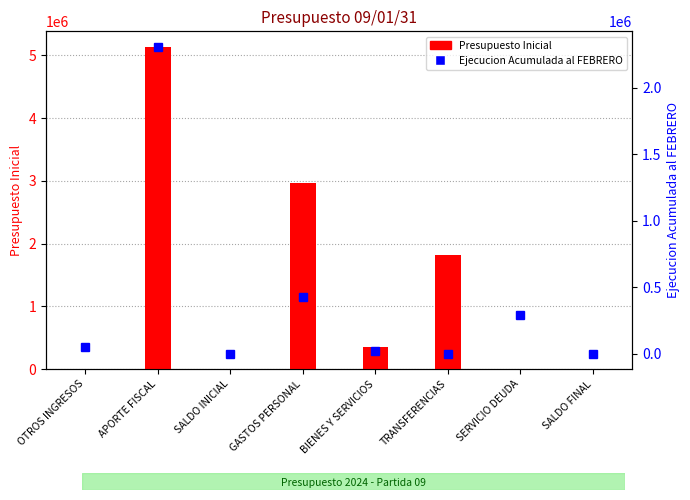

How many values in the Presupuesto Inicial series are below 350296?

4